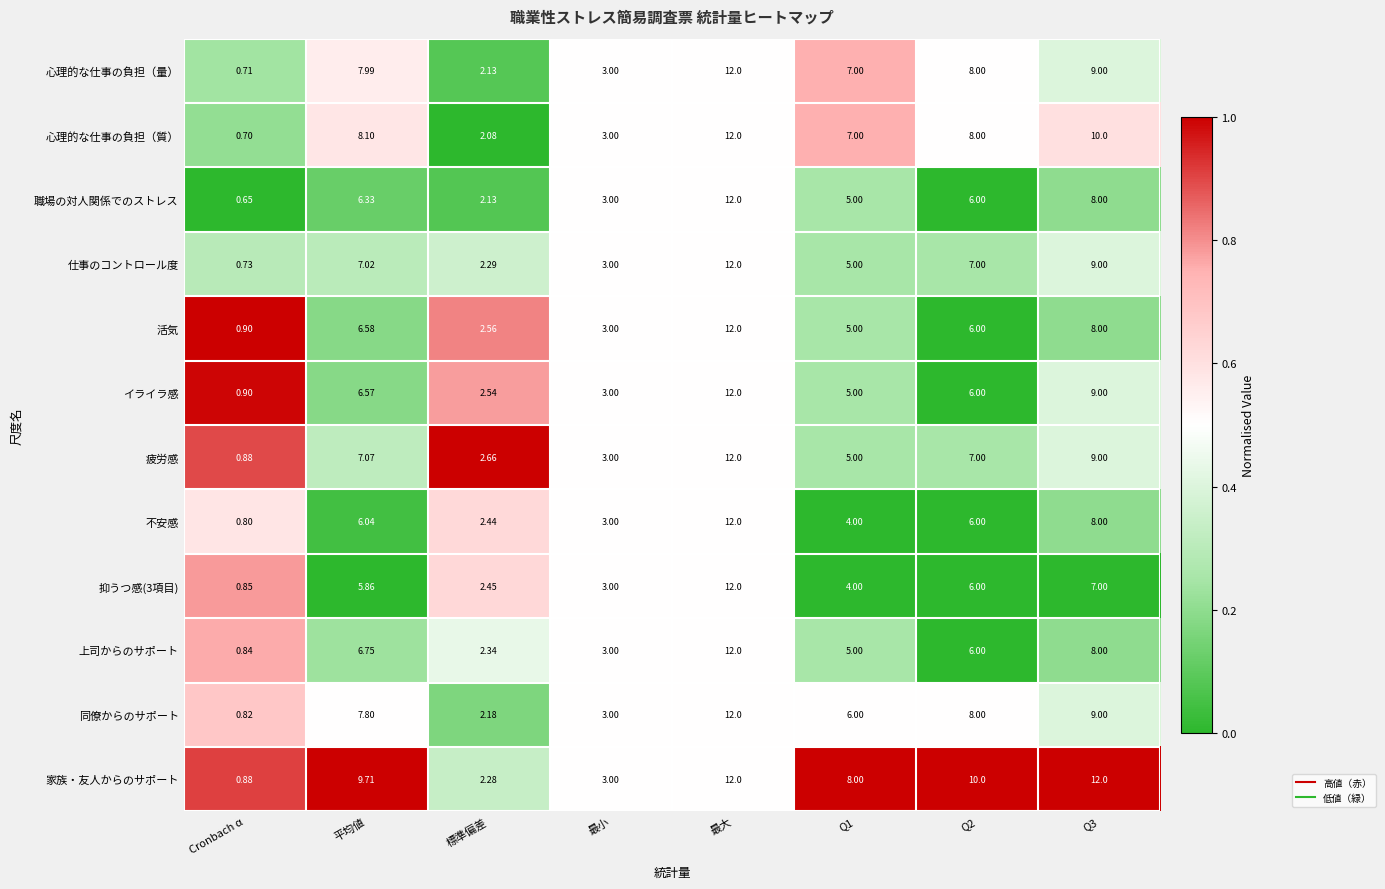

At which category is the sum across all series the highest?

最大